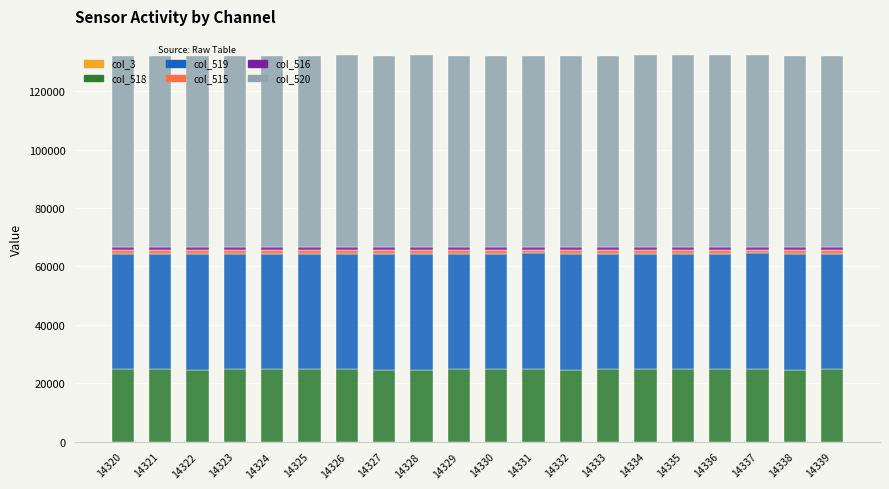

True or false: col_518 has a value of 43742 at 14331.

False